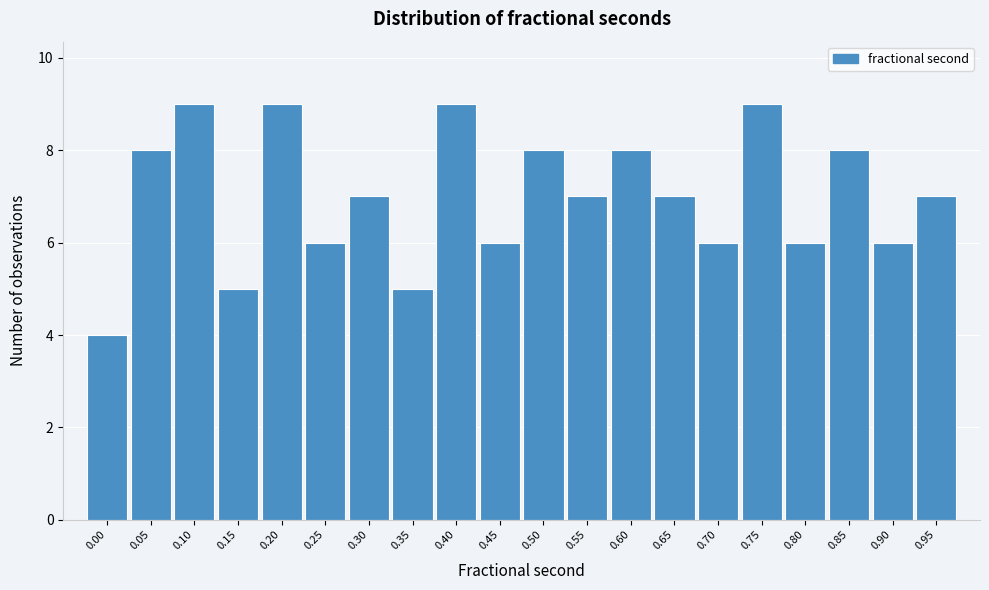

Reading right to left, extract all data points from this chart.

0.95=7	0.90=6	0.85=8	0.80=6	0.75=9	0.70=6	0.65=7	0.60=8	0.55=7	0.50=8	0.45=6	0.40=9	0.35=5	0.30=7	0.25=6	0.20=9	0.15=5	0.10=9	0.05=8	0.00=4